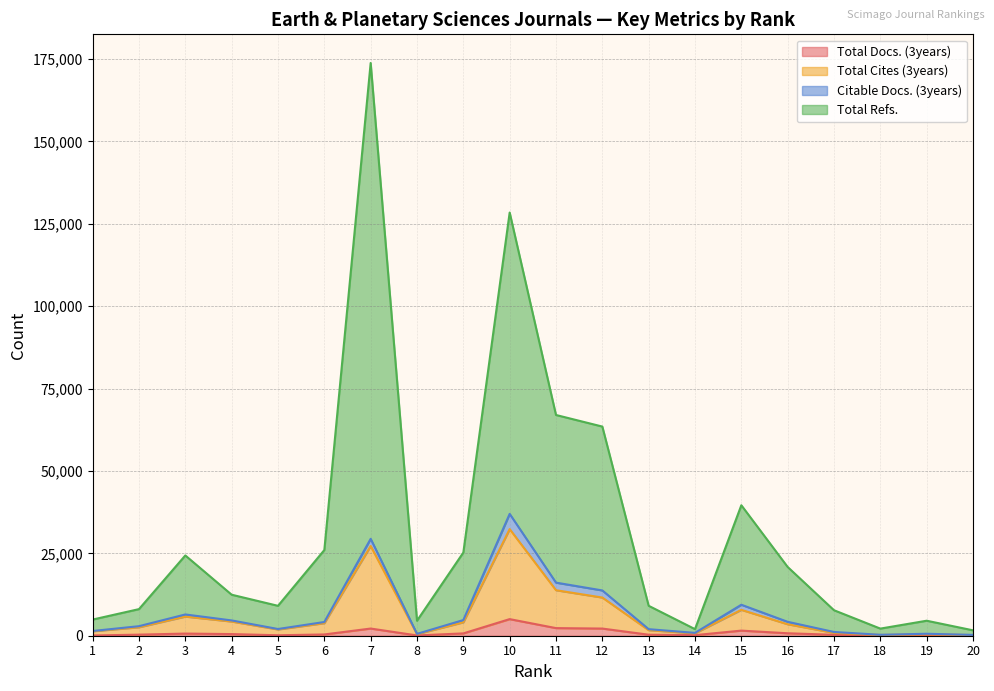

Where is Total Docs. (3years) nearest to the value 2548?

11